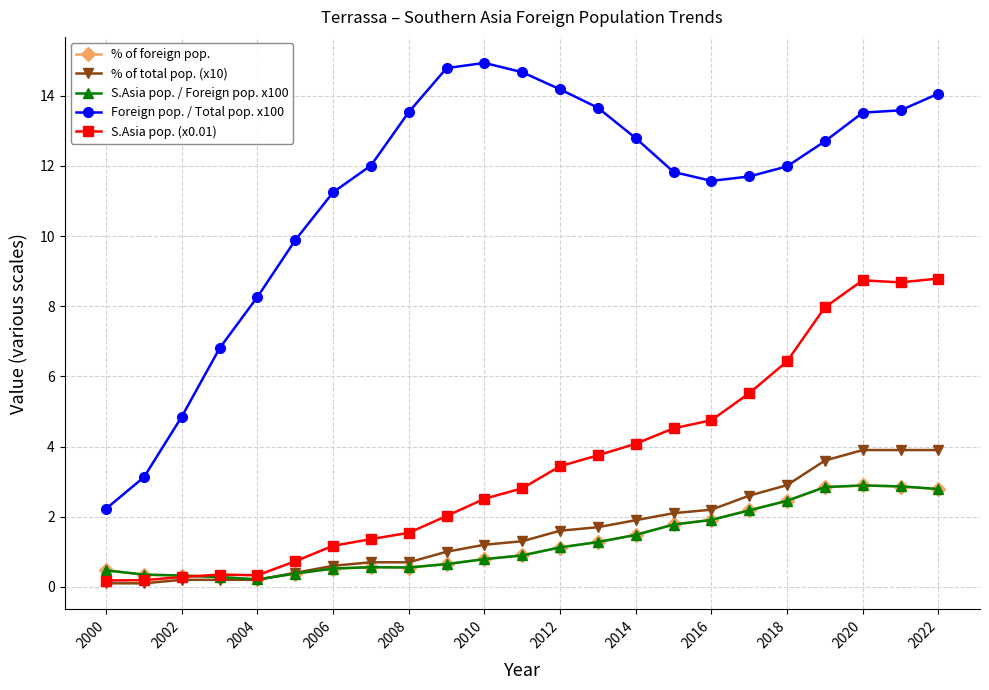

At how many categories does at least one series exceed 11?

17